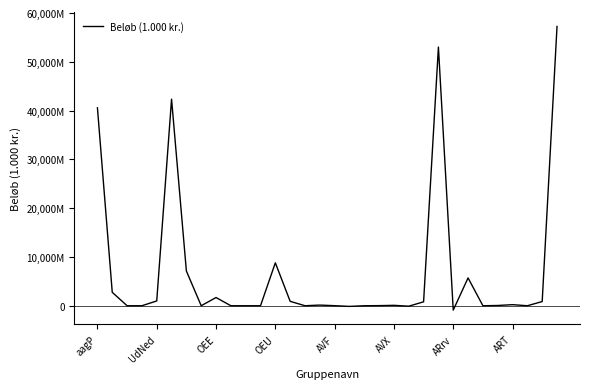

Does the chart display data point markers on the line(s)?

No